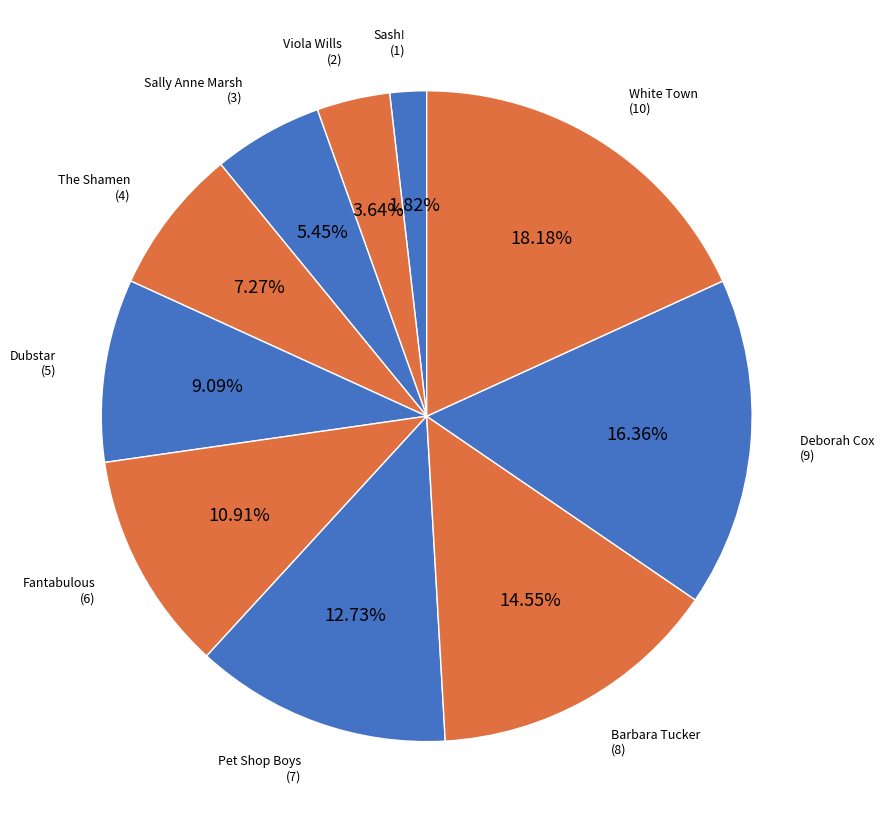

How many slices are in this pie chart?

10